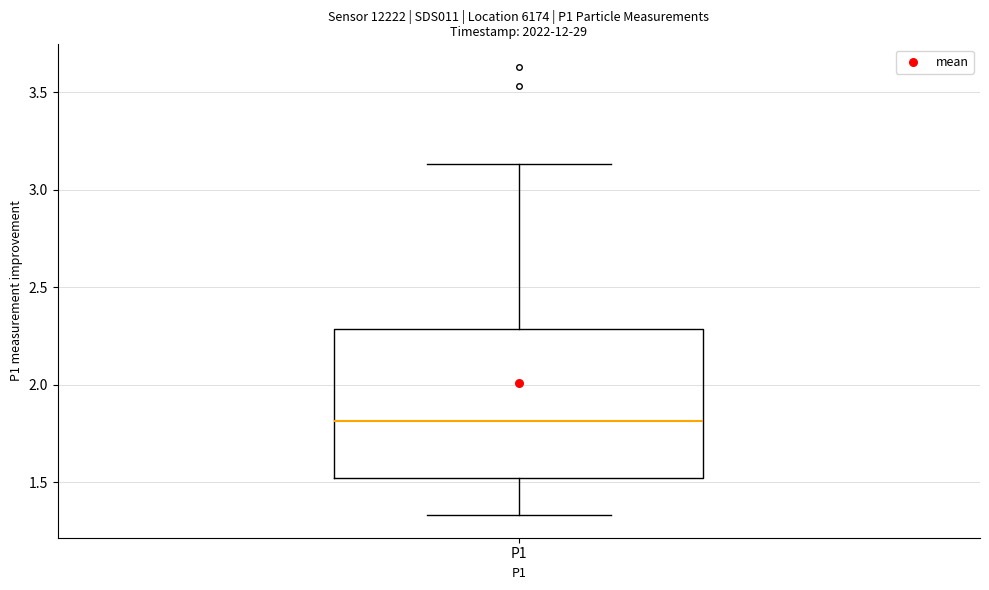

Transcribe this box plot: give where the median line is, the range the box spans, and where the two whiskers end, as read against the y-axis. The values are not printed on the chart, so give them approximately, as read against the axis.

median 1.80, box 1.50 to 2.30, whiskers 1.35 to 3.15